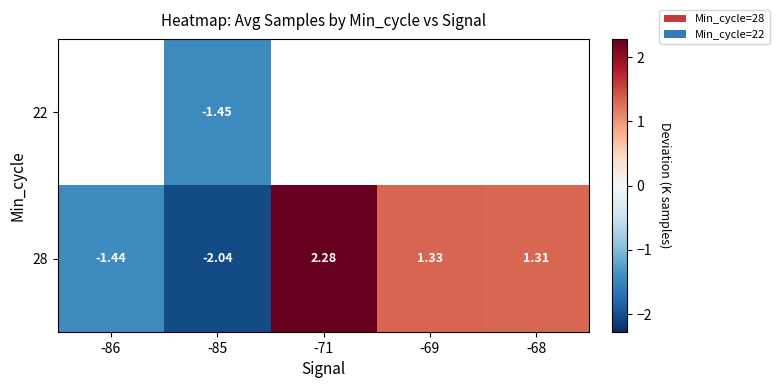

At which category is the sum across all series the highest?

-85